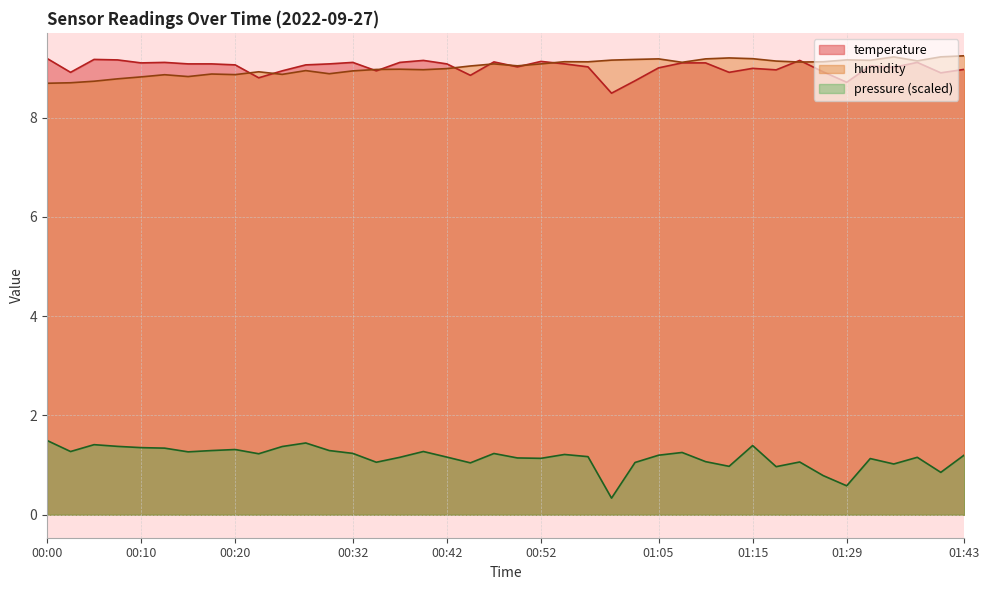

Reading right to left, list all the values displayed in this chart.

temperature: 01:43=9.0	01:40=8.9	01:37=9.1	01:35=9.0	01:32=9.0	01:29=8.7	01:27=8.9	01:24=9.2	01:18=9.0	01:15=9.0	01:13=8.9	01:10=9.1	01:08=9.1	01:05=9.0	01:03=8.7	01:00=8.5	00:58=9.0	00:55=9.1	00:52=9.1	00:50=9.0	00:47=9.1	00:45=8.8	00:42=9.1	00:39=9.2	00:37=9.1	00:34=8.9	00:32=9.1	00:30=9.1	00:27=9.1	00:25=8.9	00:22=8.8	00:20=9.1	00:17=9.1	00:15=9.1	00:12=9.1	00:10=9.1	00:07=9.2	00:05=9.2	00:02=8.9	00:00=9.2
humidity: 01:43=9.2	01:40=9.2	01:37=9.1	01:35=9.2	01:32=9.2	01:29=9.2	01:27=9.1	01:24=9.1	01:18=9.1	01:15=9.2	01:13=9.2	01:10=9.2	01:08=9.1	01:05=9.2	01:03=9.2	01:00=9.2	00:58=9.1	00:55=9.1	00:52=9.1	00:50=9.0	00:47=9.1	00:45=9.0	00:42=9.0	00:39=9.0	00:37=9.0	00:34=9.0	00:32=8.9	00:30=8.9	00:27=8.9	00:25=8.9	00:22=8.9	00:20=8.9	00:17=8.9	00:15=8.8	00:12=8.9	00:10=8.8	00:07=8.8	00:05=8.7	00:02=8.7	00:00=8.7